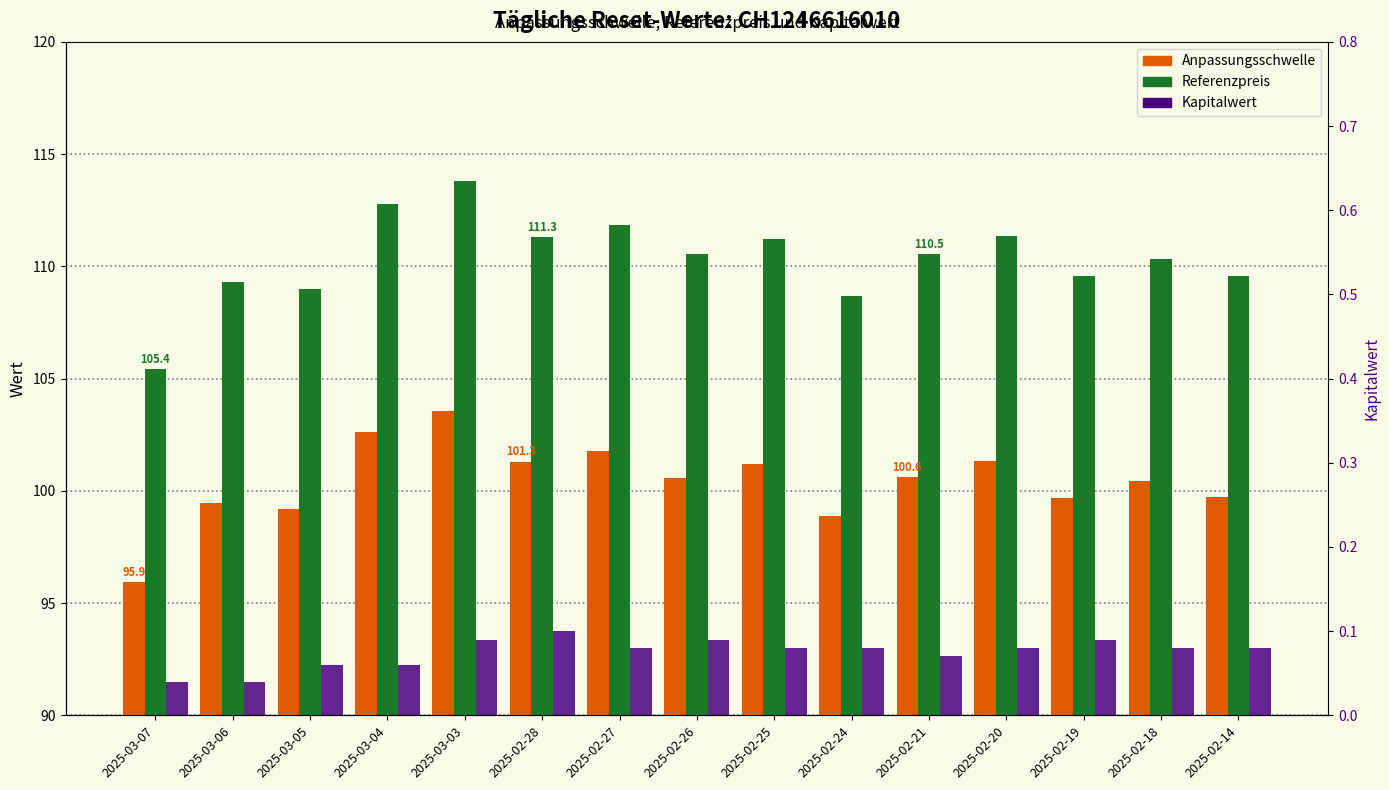

True or false: Kapitalwert has a value of 0.1 at 2025-02-20.

True